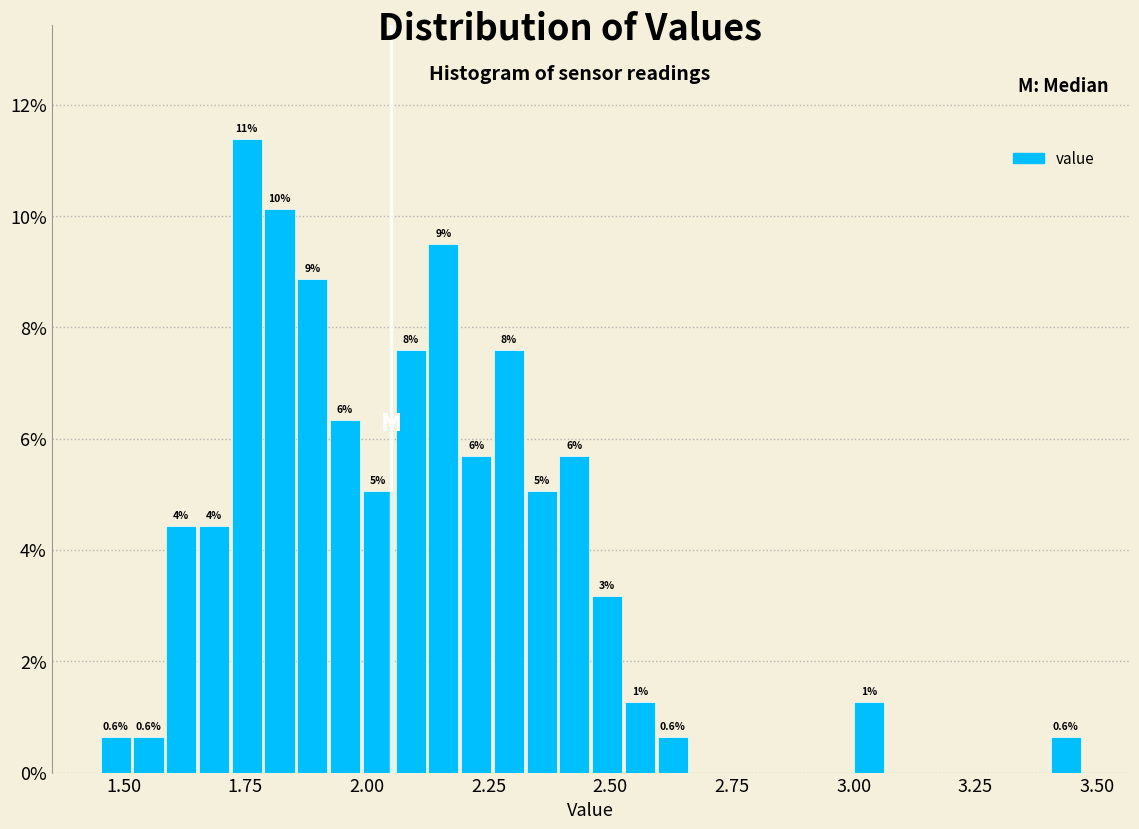

Read against the x-axis, roughly where is the centre of the tallest bar?

1.75